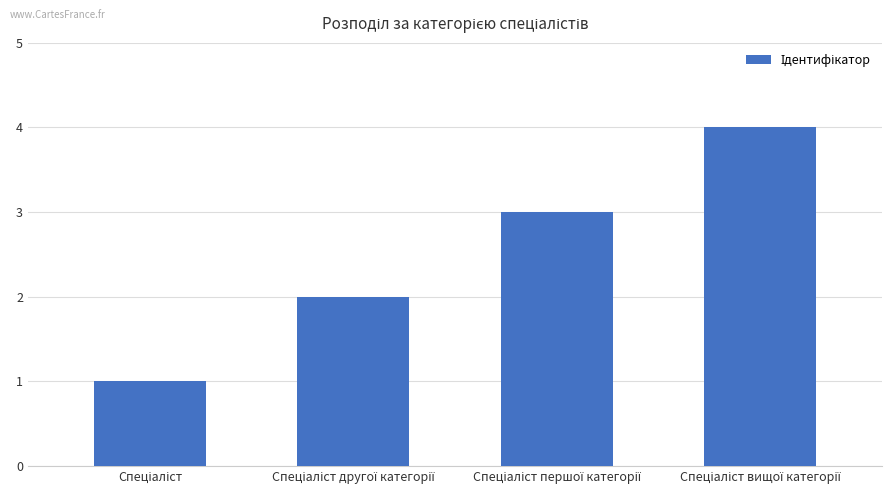

What is the minimum value shown in the chart?

1